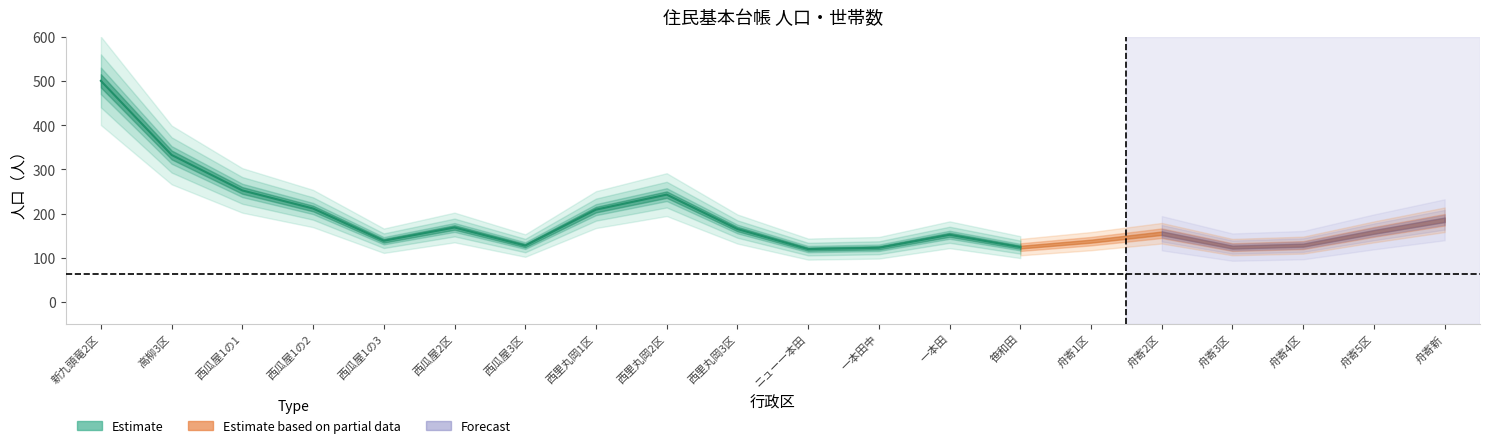

Which category has the lowest value across all series?

舟寄3区